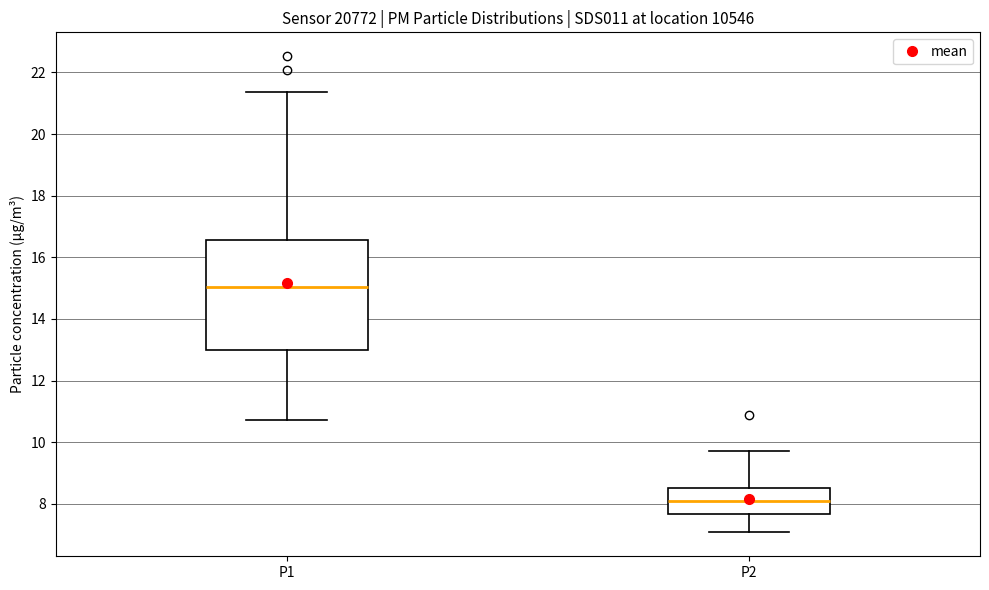

Reading left to right, read every box against the y-axis: the position of its median line, the range the box covers, and the ends of its whiskers. The values are not printed on the chart, so give them approximately, as read against the axis.

P1: median 15.0, box 13.0 to 16.6, whiskers 10.8 to 21.4
P2: median 8.2, box 7.6 to 8.6, whiskers 7.0 to 9.8